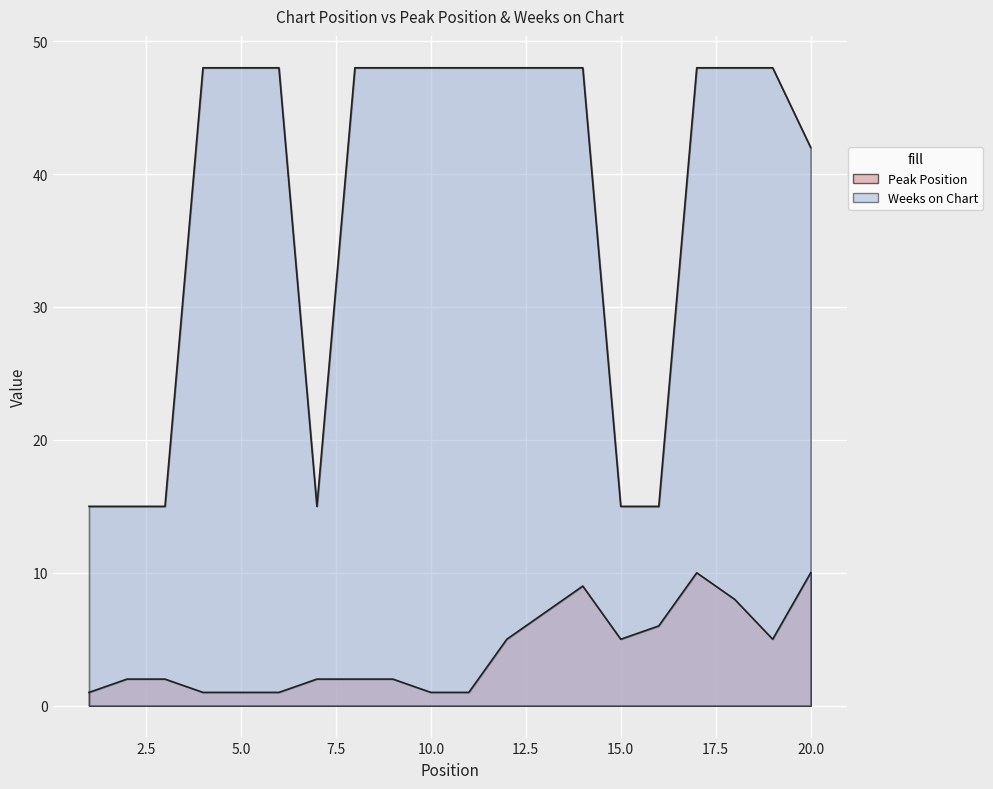

Reading right to left, transcribe all the data shown in this chart.

Peak Position: 20=10	19=5	18=8	17=10	16=6	15=5	14=9	13=7	12=5	11=1	10=1	9=2	8=2	7=2	6=1	5=1	4=1	3=2	2=2	1=1
Weeks on Chart: 20=42	19=48	18=48	17=48	16=15	15=15	14=48	13=48	12=48	11=48	10=48	9=48	8=48	7=15	6=48	5=48	4=48	3=15	2=15	1=15